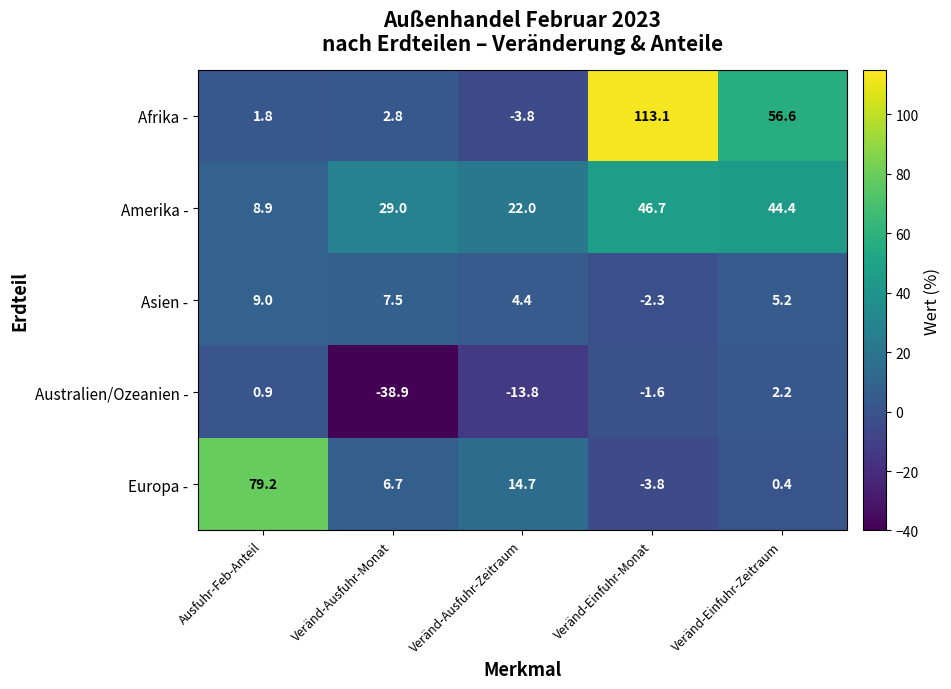

Which series changed the most between Veränd-Ausfuhr-Monat and Veränd-Ausfuhr-Zeitraum?

Australien/Ozeanien -